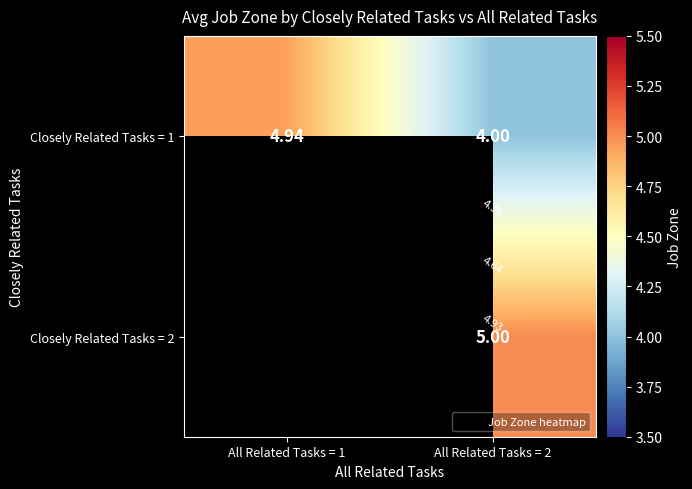

What value does the Closely Related Tasks = 1 series have at All Related Tasks = 1?

4.9